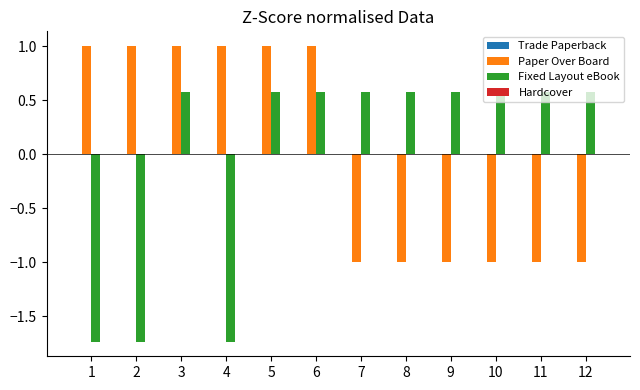

What is the greatest value displayed?

1.0